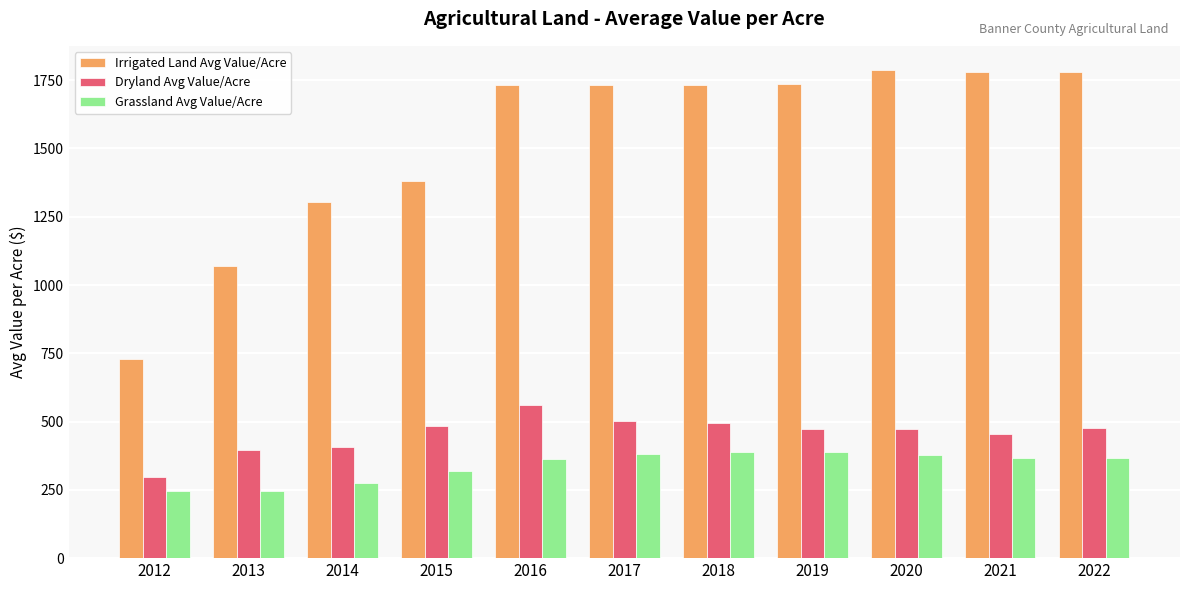

What is the spread (max minus min) of values at 2017?

1354.1